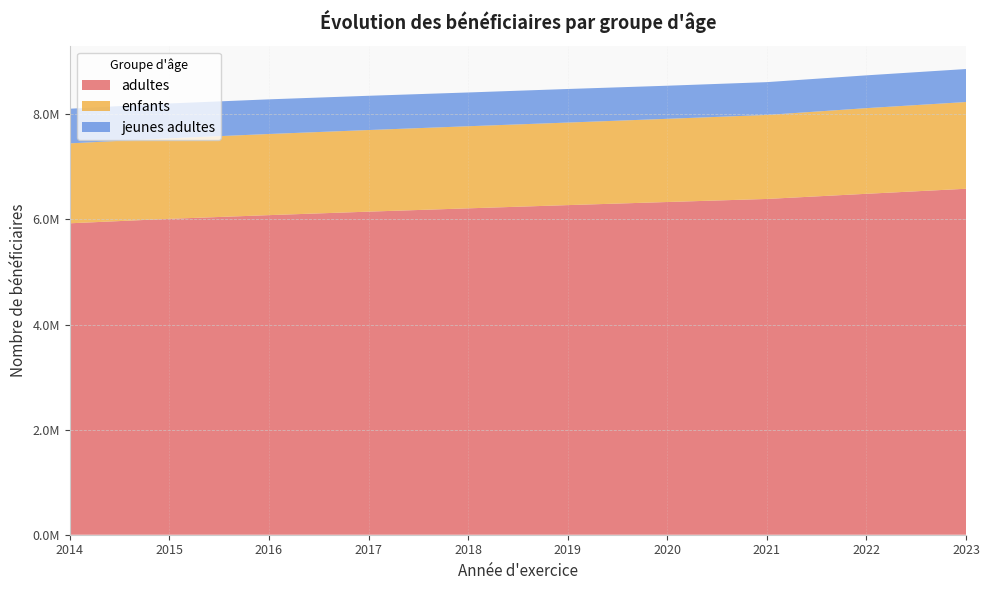

Reading right to left, list all the values displayed in this chart.

adultes: 2023=6584923	2022=6489046	2021=6391111	2020=6332731	2019=6273699	2018=6212285	2017=6149368	2016=6082970	2015=6012396	2014=5927649
enfants: 2023=1651225	2022=1630634	2021=1598823	2020=1583679	2019=1571407	2018=1562690	2017=1553524	2016=1544510	2015=1533068	2014=1521446
jeunes adultes: 2023=627822	2022=624108	2021=624599	2020=629797	2019=638923	2018=642807	2017=651844	2016=659522	2015=663544	2014=659449